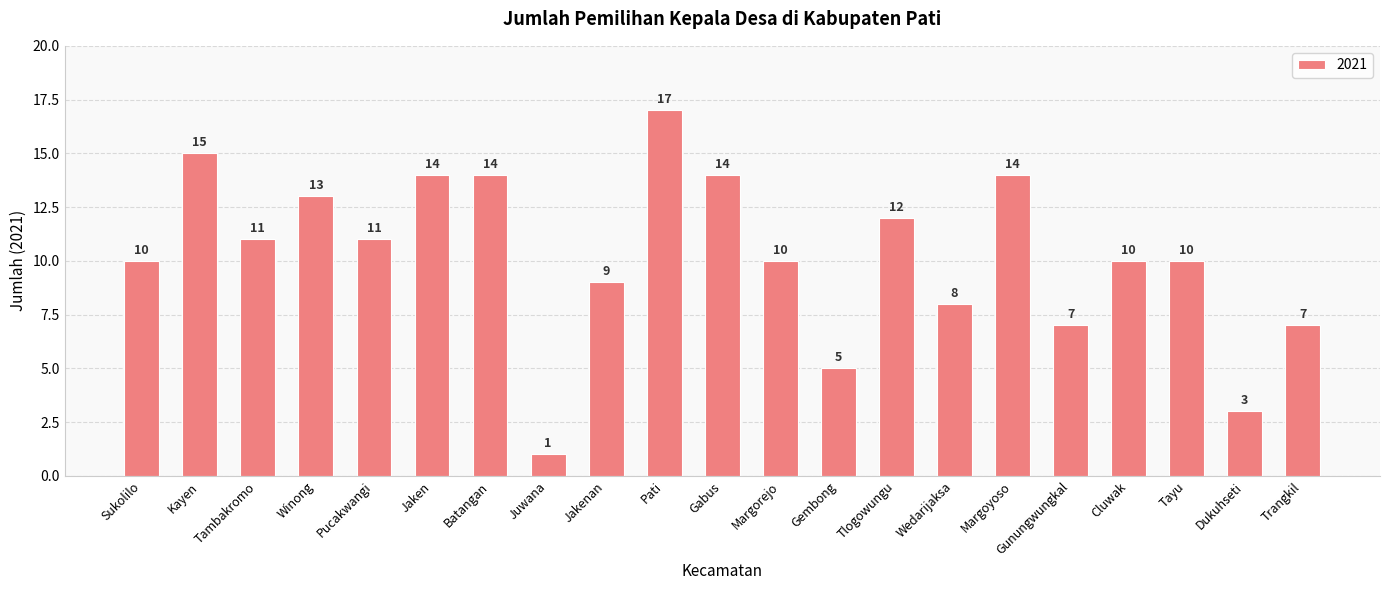

At which label is the value closest to 9?

Jakenan